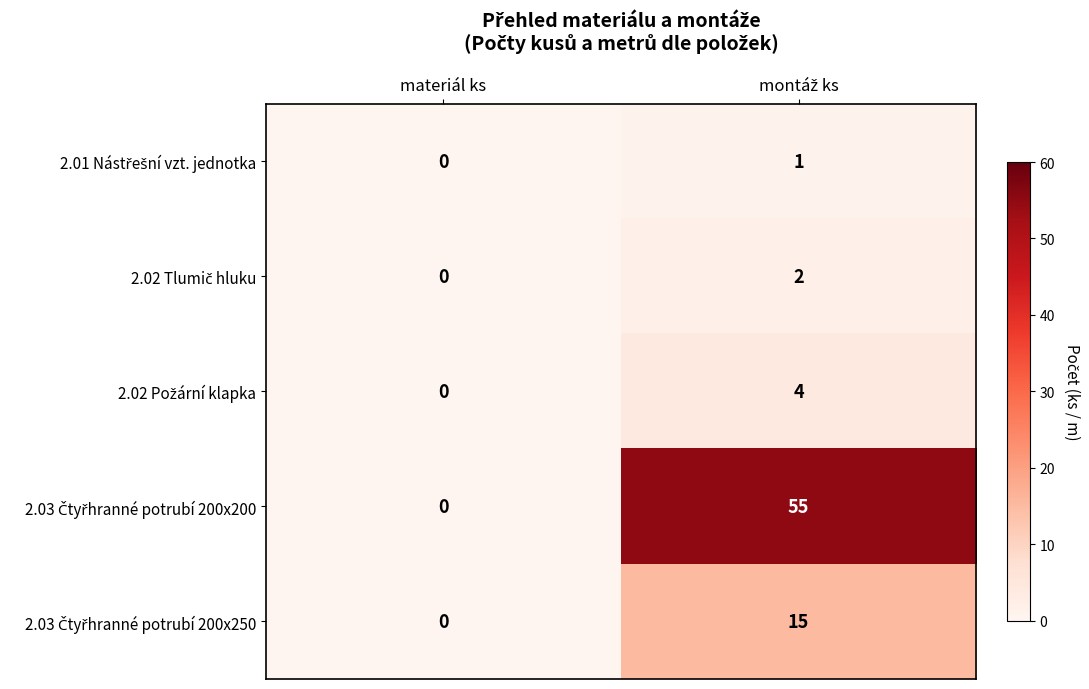

Which category has the lowest value across all series?

materiál ks